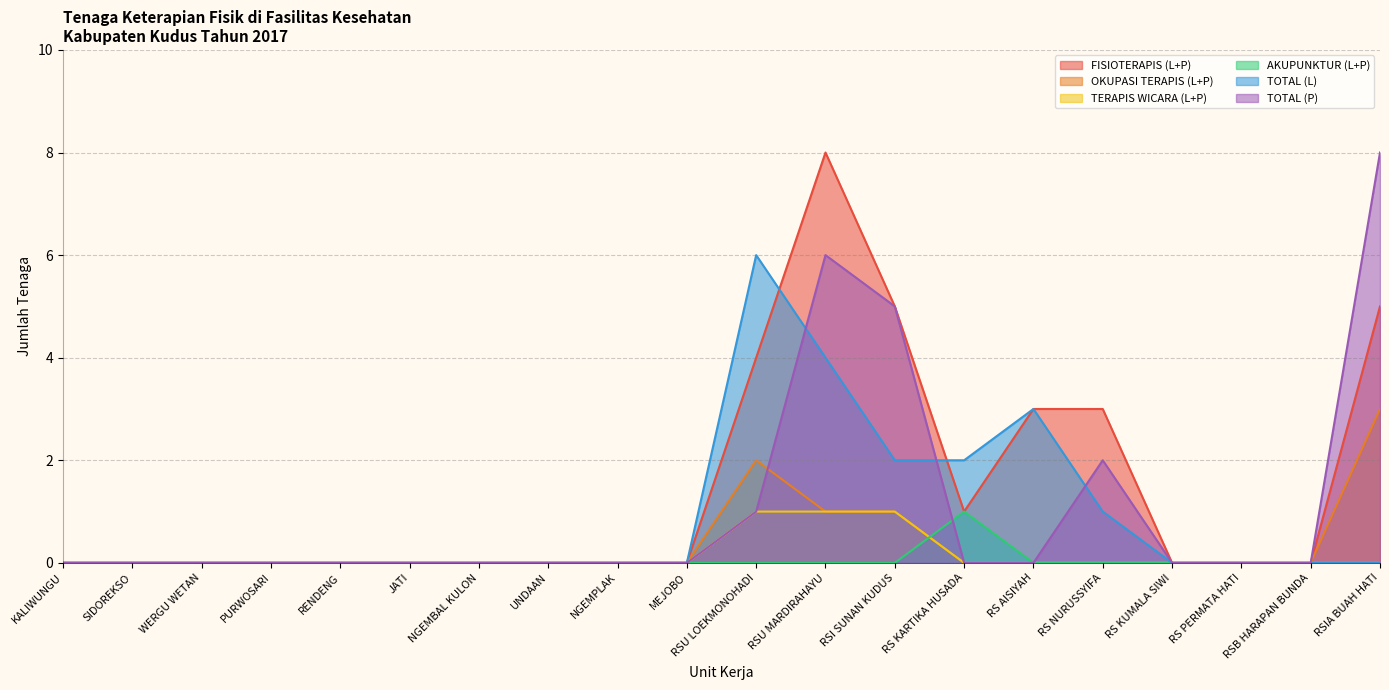

At which label is OKUPASI TERAPIS (L+P) closest to 1?

RSU MARDIRAHAYU